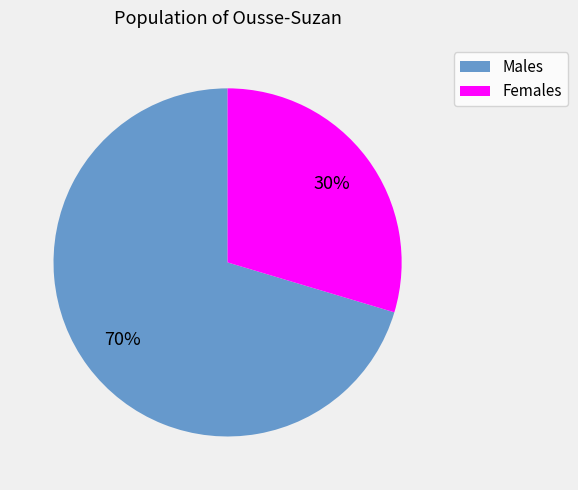

How many segments does this pie chart have?

2